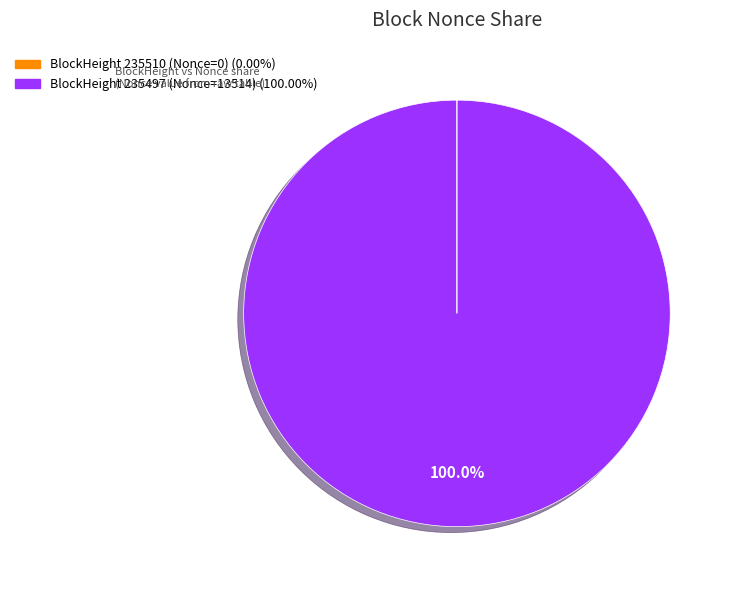

Is there a majority slice in this chart?

Yes